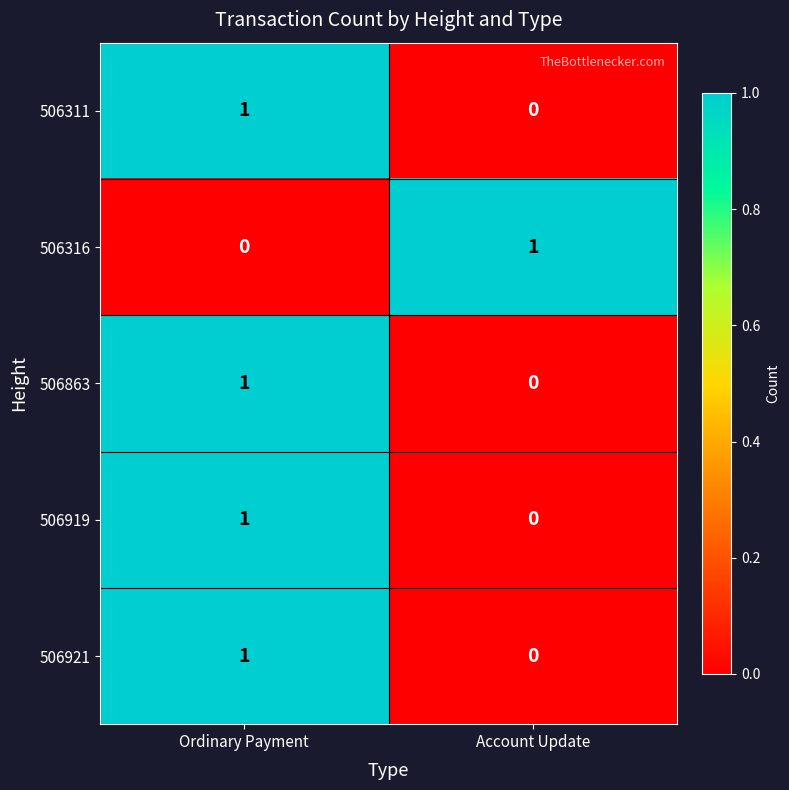

At how many categories does at least one series exceed 0?

2